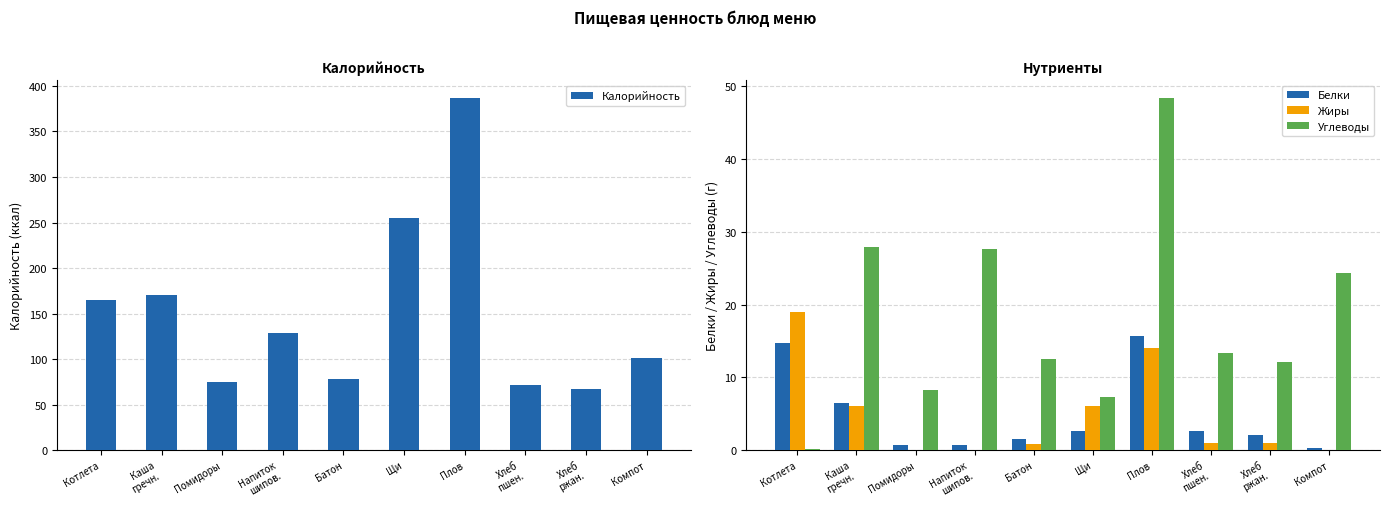

Rank the series by their maximum value, from lowest to highest.

Белки, Жиры, Углеводы, Калорийность